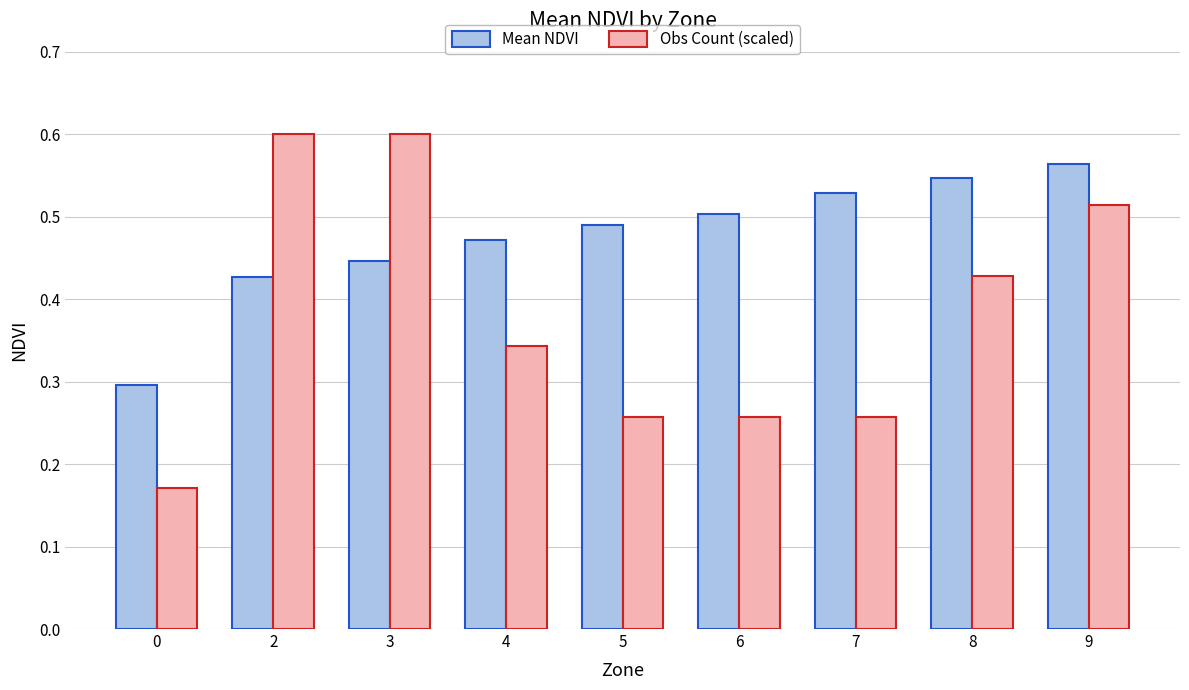

Rank the categories by Mean NDVI value from lowest to highest.

0, 2, 3, 4, 5, 6, 7, 8, 9